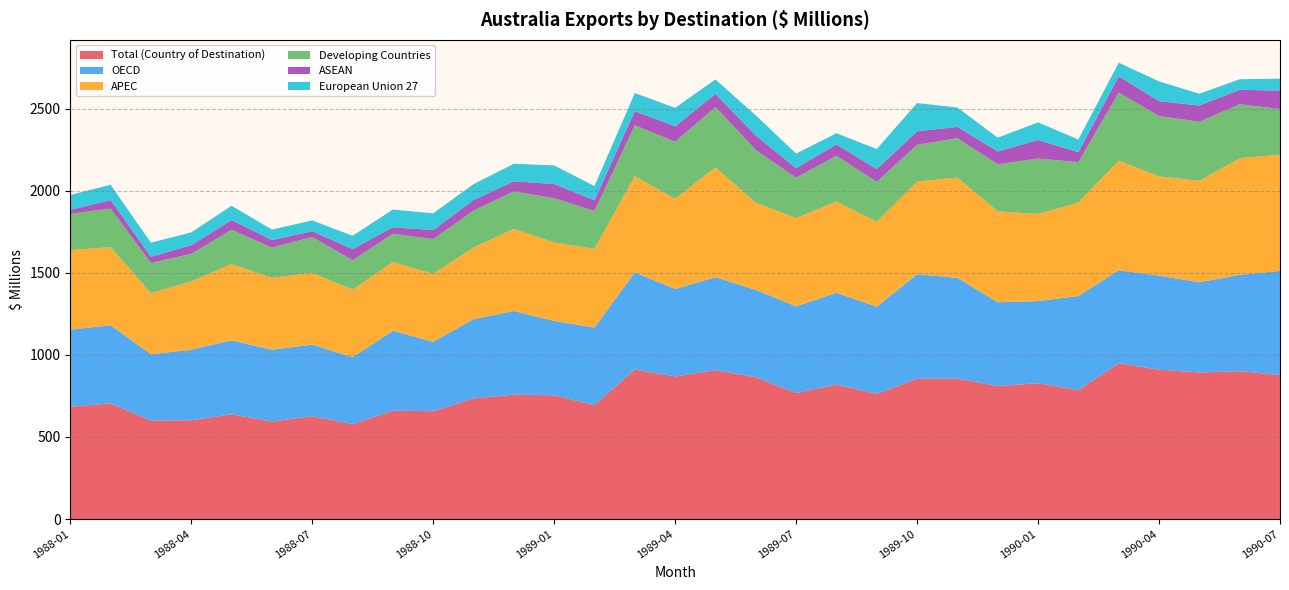

Reading right to left, list all the values displayed in this chart.

Total (Country of Destination): 878	901	893	910	949	786	828	810	856	855	763	819	768	864	907	869	911	694	754	758	735	657	660	578	626	594	638	602	600	705	684
OECD: 634	587	550	573	567	573	500	511	614	637	531	560	528	532	567	533	592	473	453	510	483	423	487	408	437	438	451	430	404	476	470
APEC: 708	711	618	605	668	570	531	554	611	565	518	556	538	532	669	550	587	480	478	500	437	414	419	412	437	437	465	416	373	476	485
Developing Countries: 279	329	360	368	415	246	338	287	240	224	243	279	246	321	368	347	310	230	270	229	225	212	173	179	219	185	209	168	184	235	221
ASEAN: 112	88	99	91	99	61	113	78	69	82	77	69	58	88	80	94	86	66	87	61	64	55	39	68	35	46	59	53	37	52	24
European Union 27: 73	64	72	120	83	77	107	84	118	172	123	68	89	123	88	113	110	86	113	107	97	102	108	81	66	64	87	78	86	93	91